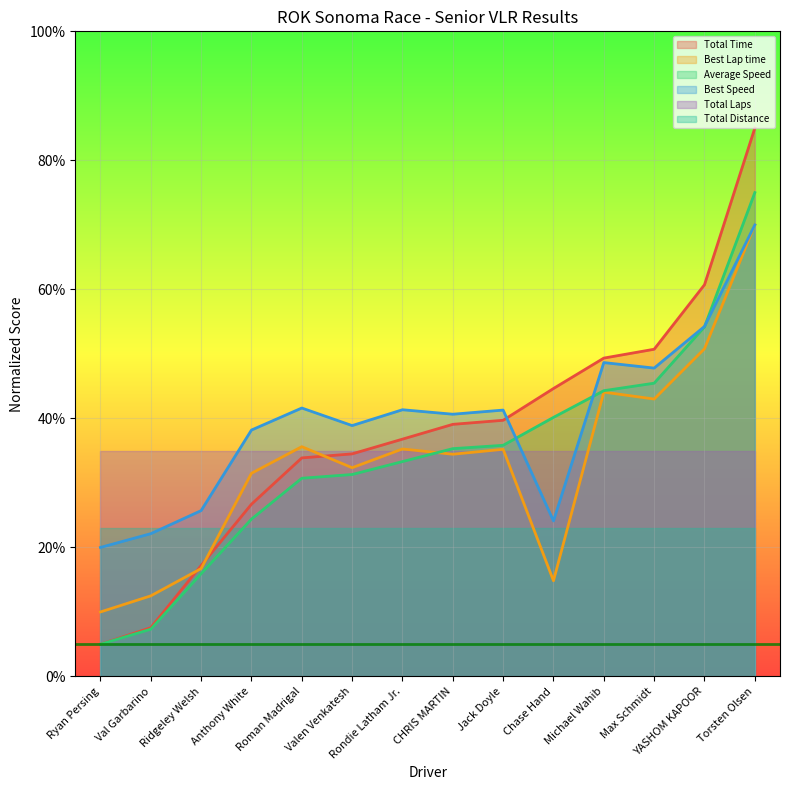

How many distinct data groups are displayed?

6